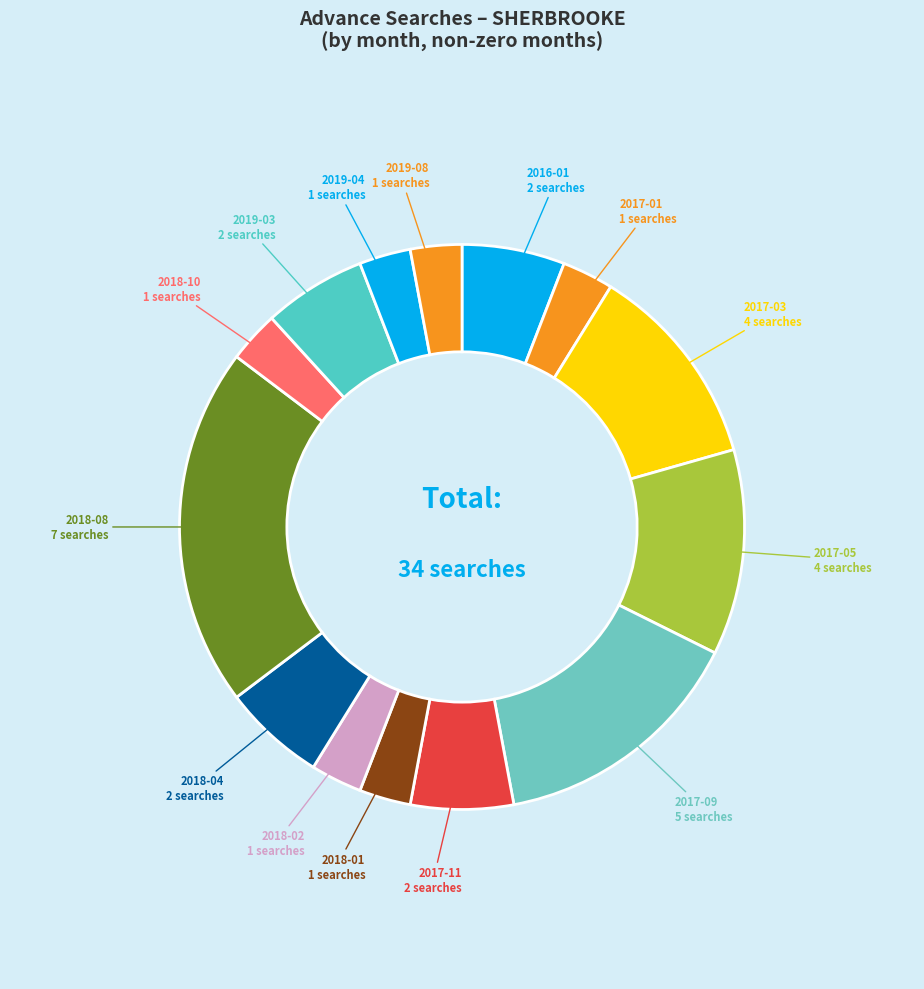

How many slices are in this pie chart?

14